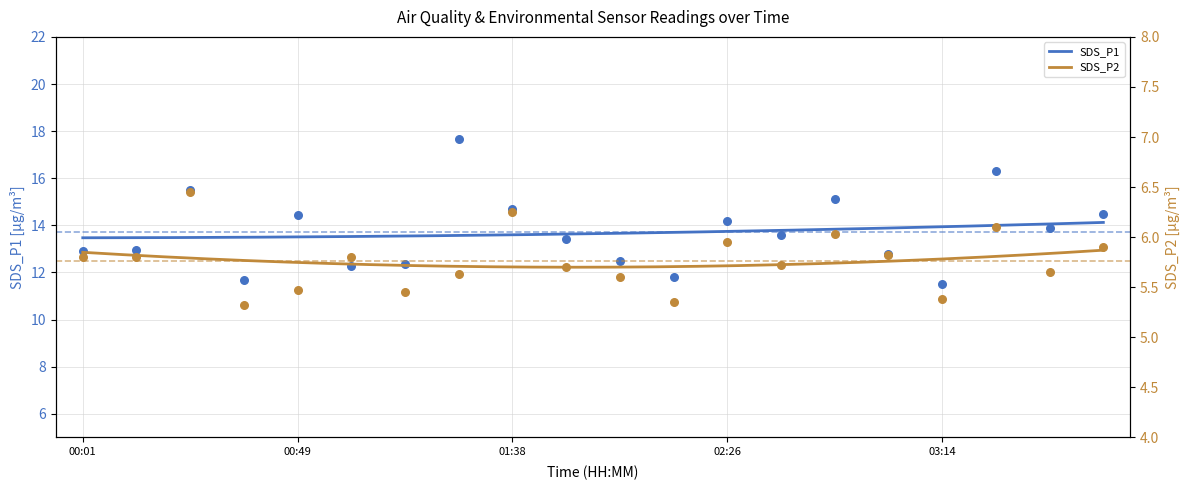

What is the total value across all series at 02:02?

18.1